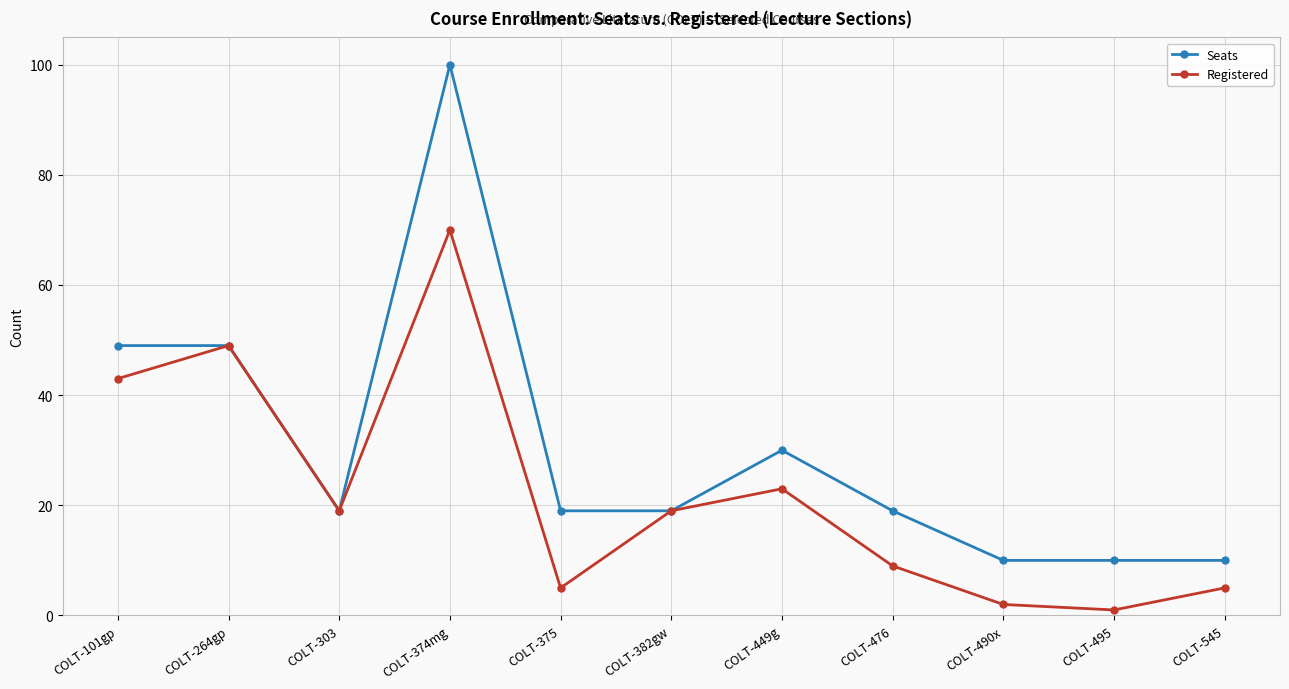

Which category has the highest value across all series?

COLT-374mg